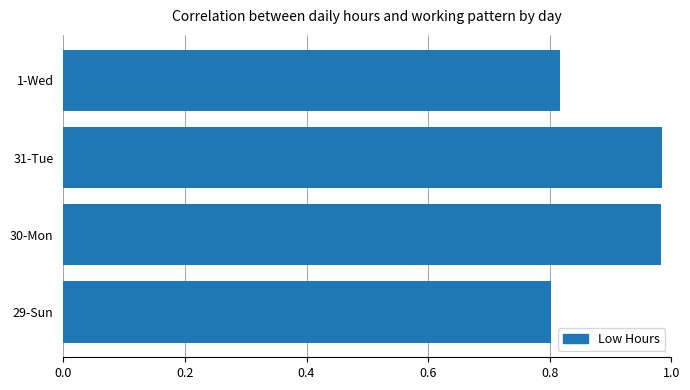

What is the average value?

0.9